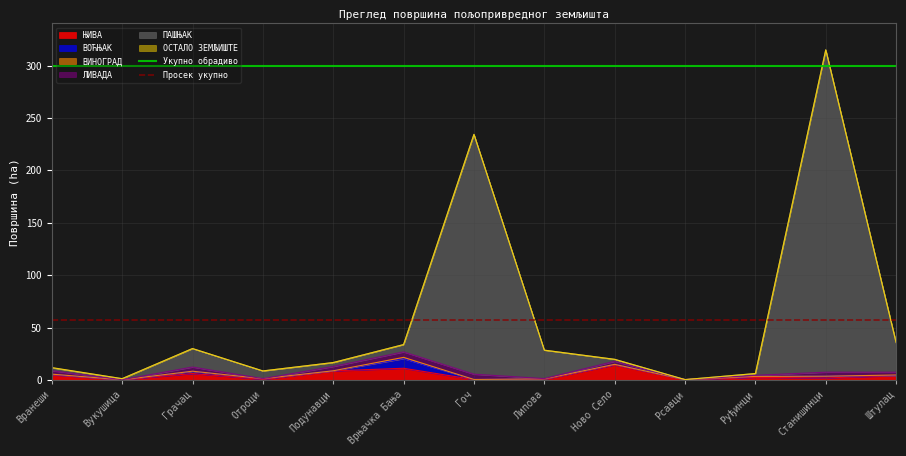

Between Вранеши and Вукушица, which is larger?

Вранеши